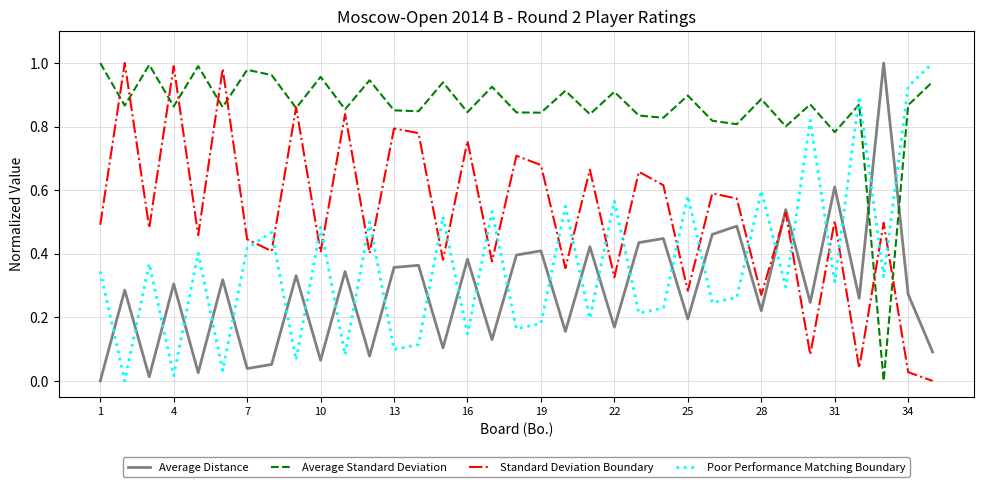

Which series ends up on top after the final intersection of Average Distance and Average Standard Deviation?

Average Standard Deviation